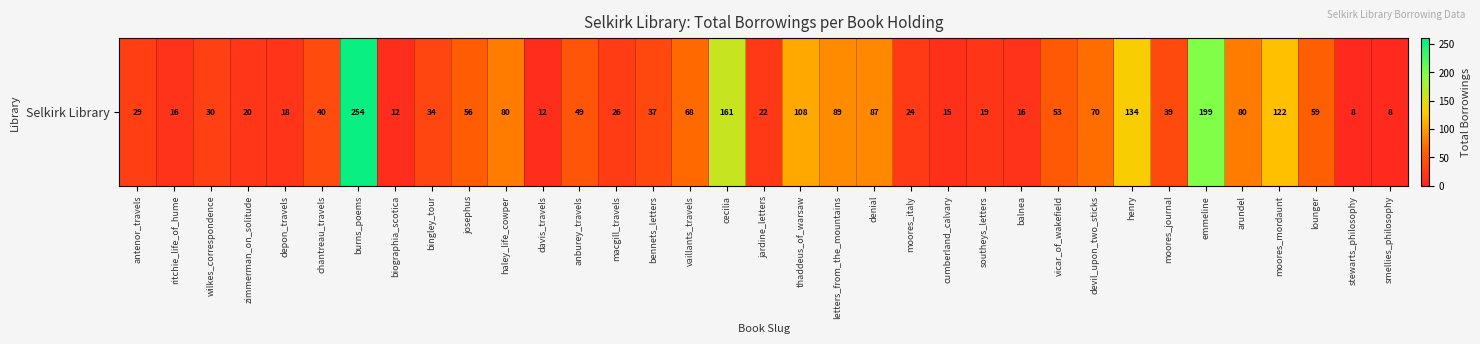

What is the difference between the values at ritchie_life_of_hume and vicar_of_wakefield?

37